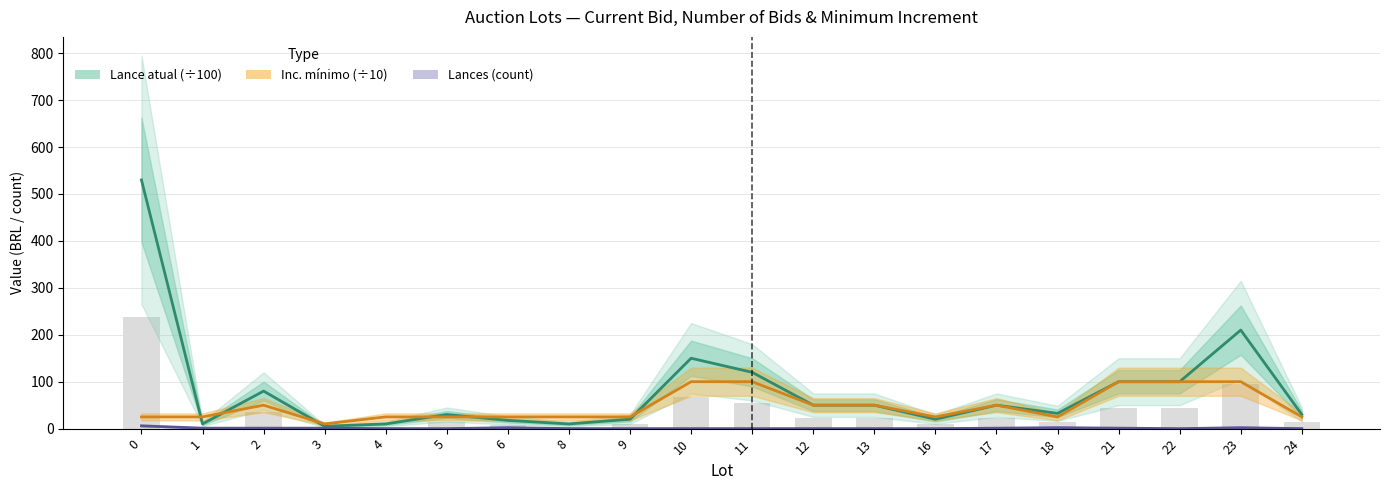

What is the value of the Lances (count) bar at the 1st from the left?

6.0